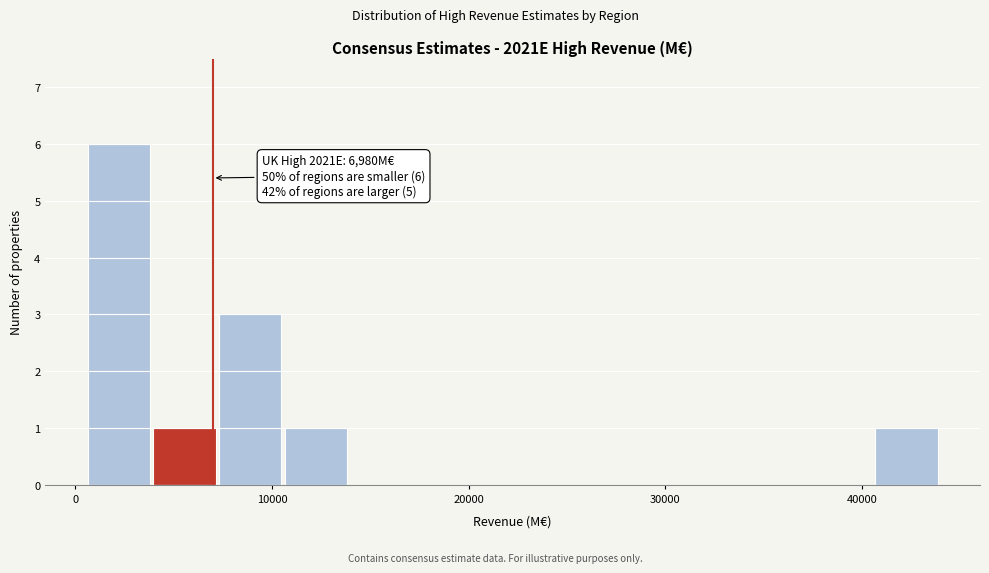

Read against the x-axis, roughly where is the centre of the tallest bar?

2000